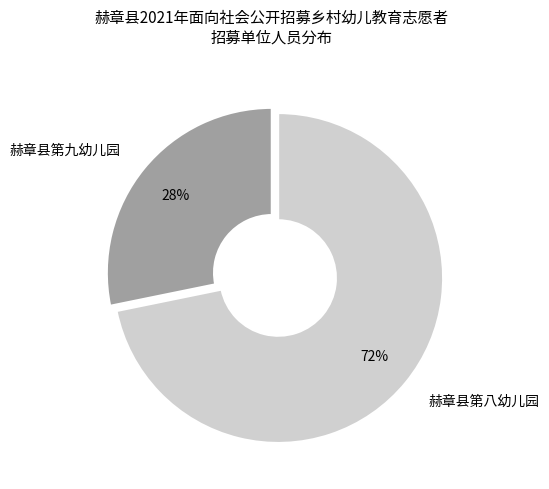

To the nearest percent, what is the difference between the largest and smallest slice percentages?

44%